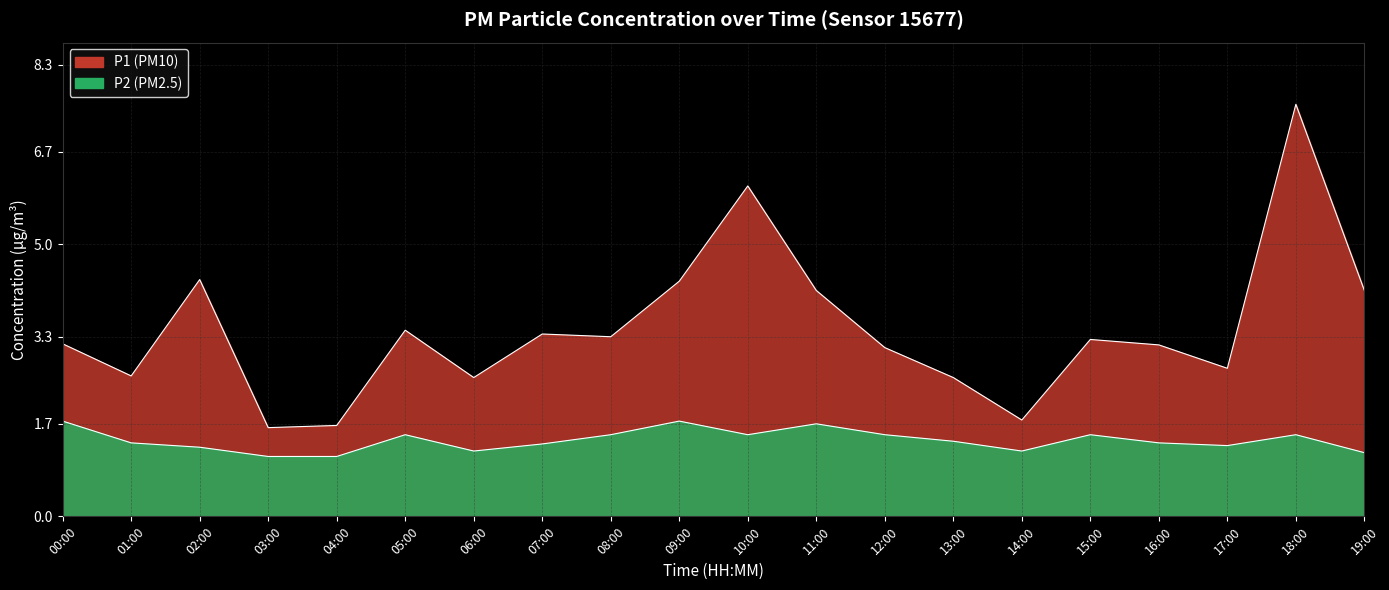

True or false: P1 and P2 intersect in this chart.

False